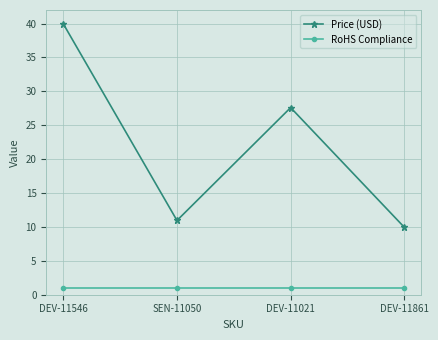

True or false: RoHS Compliance has more than 2 points higher than both neighbors.

False